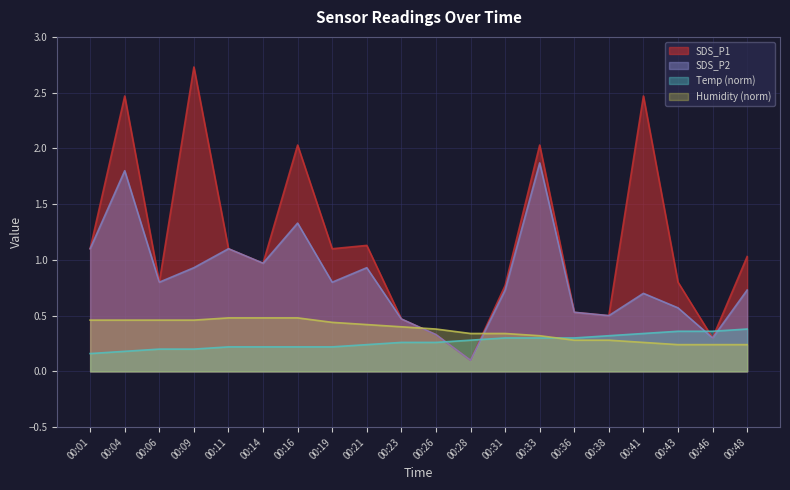

What is the smallest value displayed?

0.1